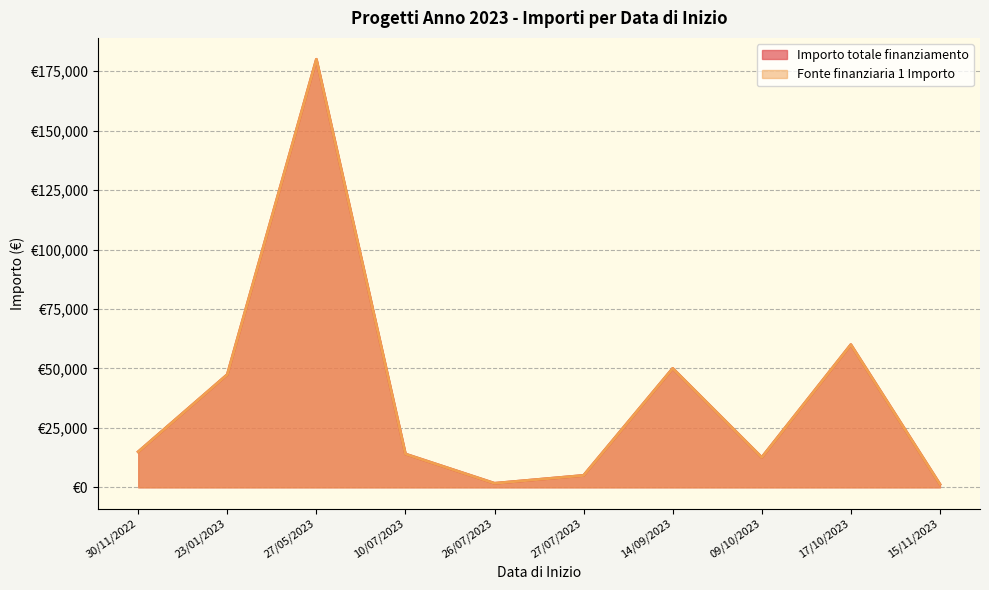

How many data points in Fonte finanziaria 1 Importo are less than 14945?

5